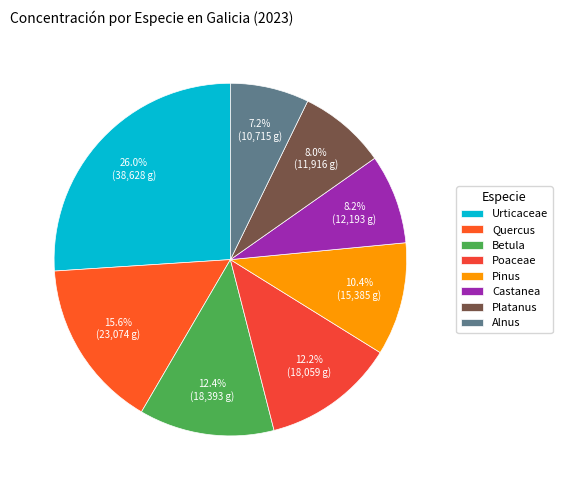

Count the number of slices in the pie.

8